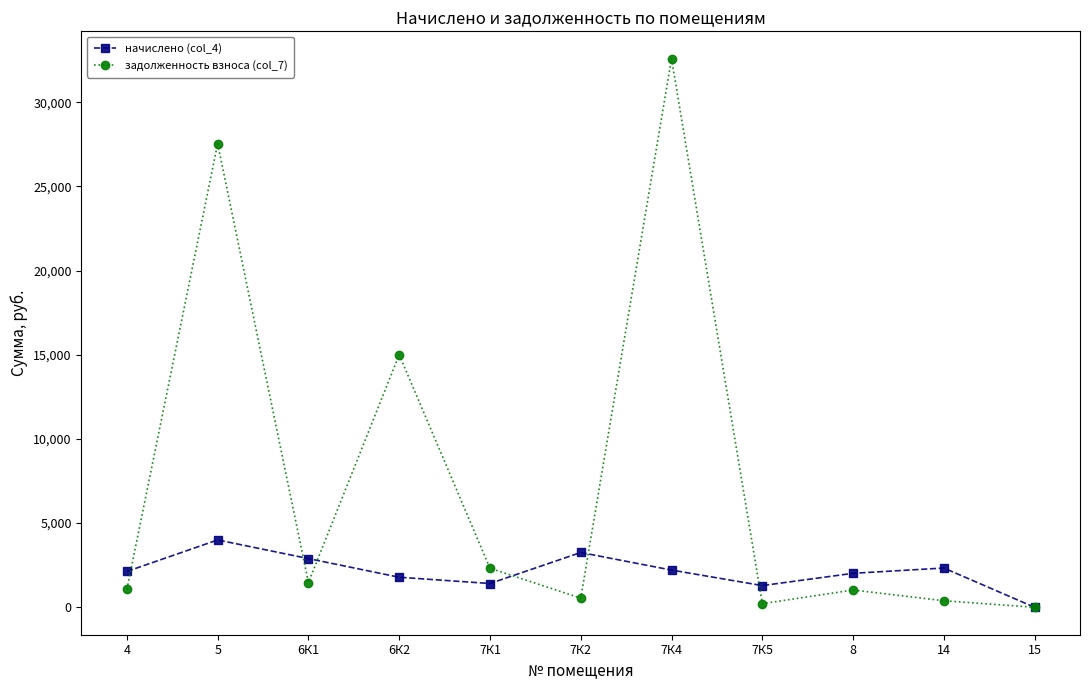

What is the total value across all series at 7К2?

3797.9